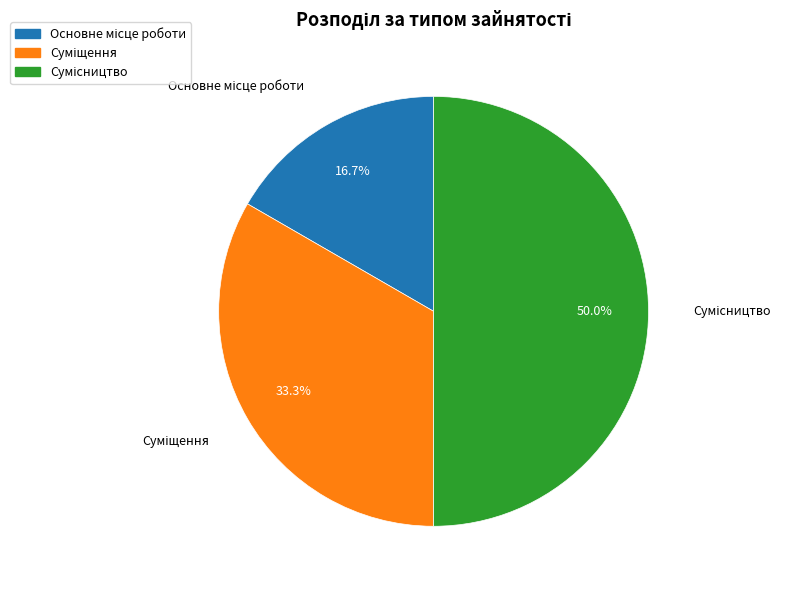

How many segments does this pie chart have?

3